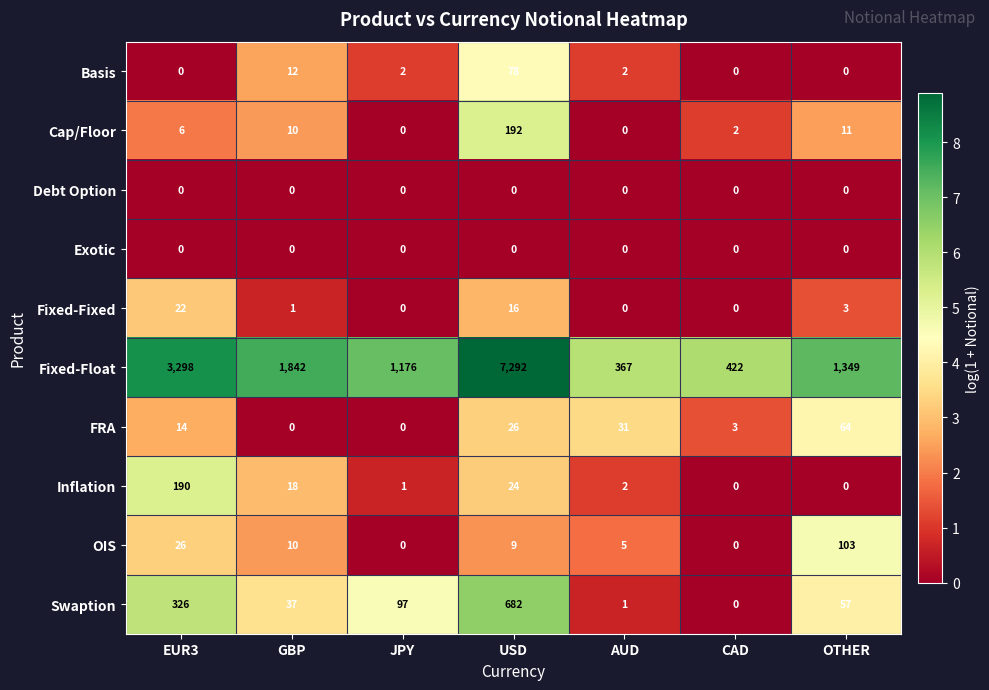

What is the spread (max minus min) of values at GBP?

1842